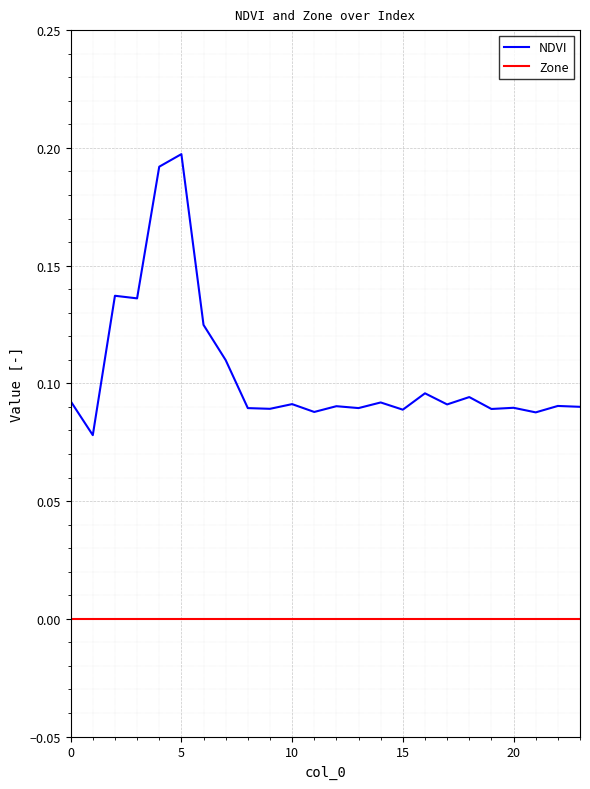

Which series has the largest range (max minus min)?

NDVI